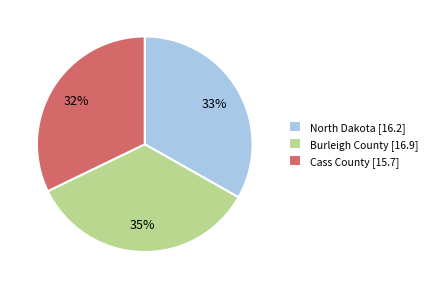

What percentage is the North Dakota slice, to the nearest percent?

33%